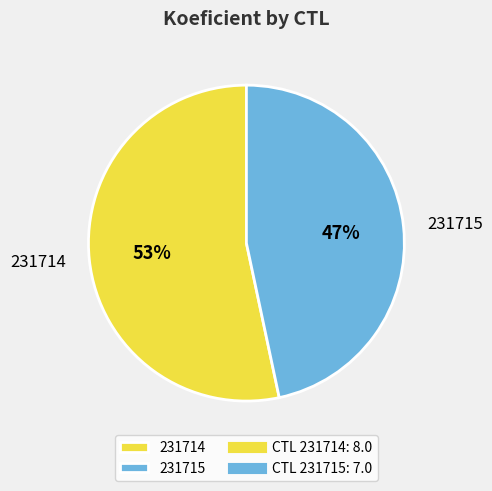

Which slice is the largest?

231714